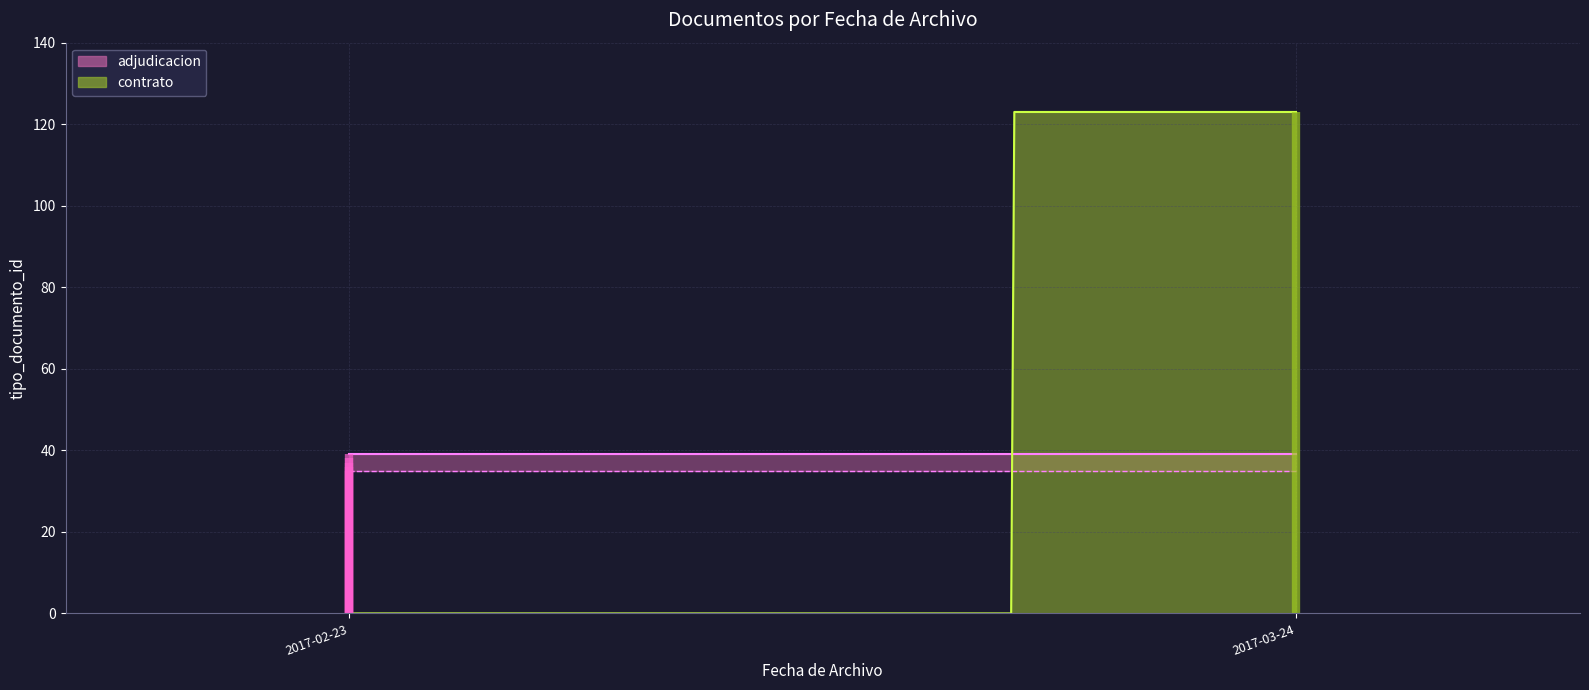

Which label corresponds to the largest value in the chart?

2017-03-24